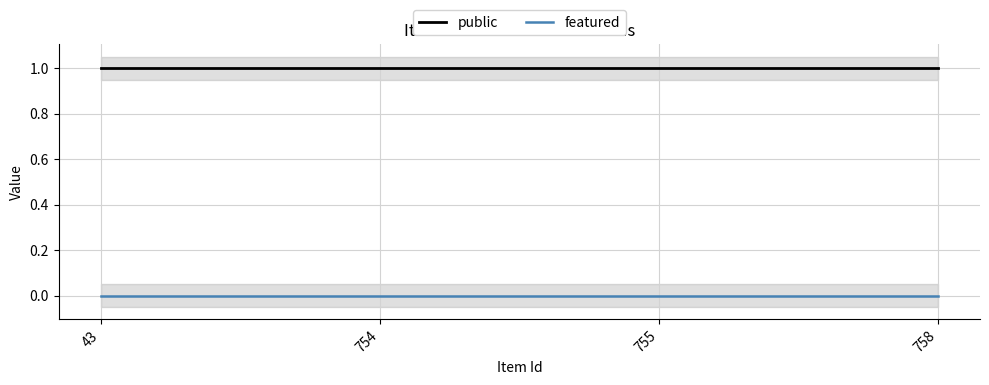

The public series shows 1 at 755. True or false?

True